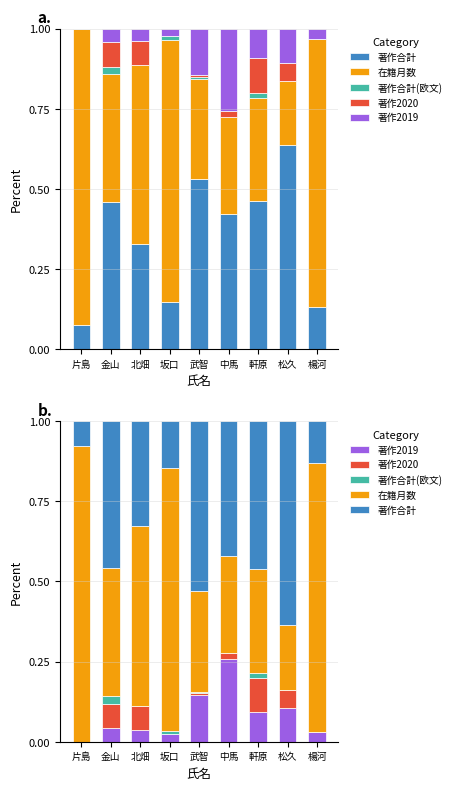

How many distinct data groups are displayed?

5